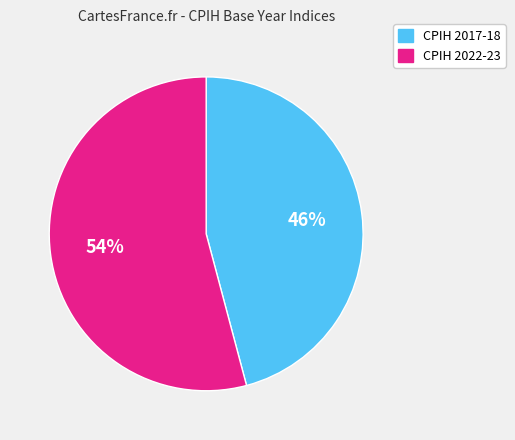

Between CPIH 2022-23 and CPIH 2017-18, which is larger?

CPIH 2022-23